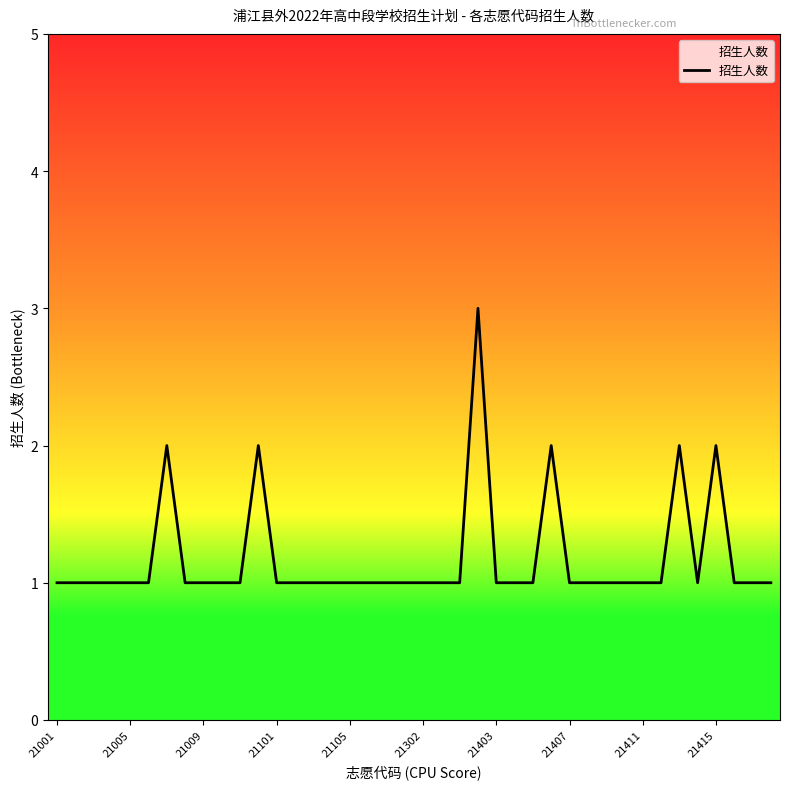

What is the maximum value shown in the chart?

3